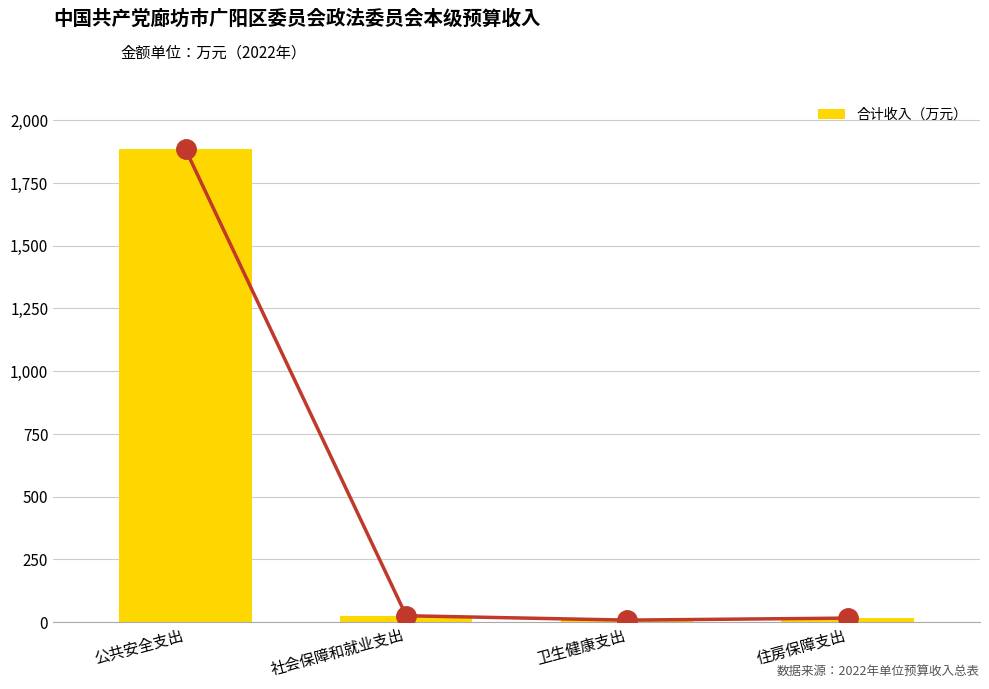

How many bars are there in total?

4